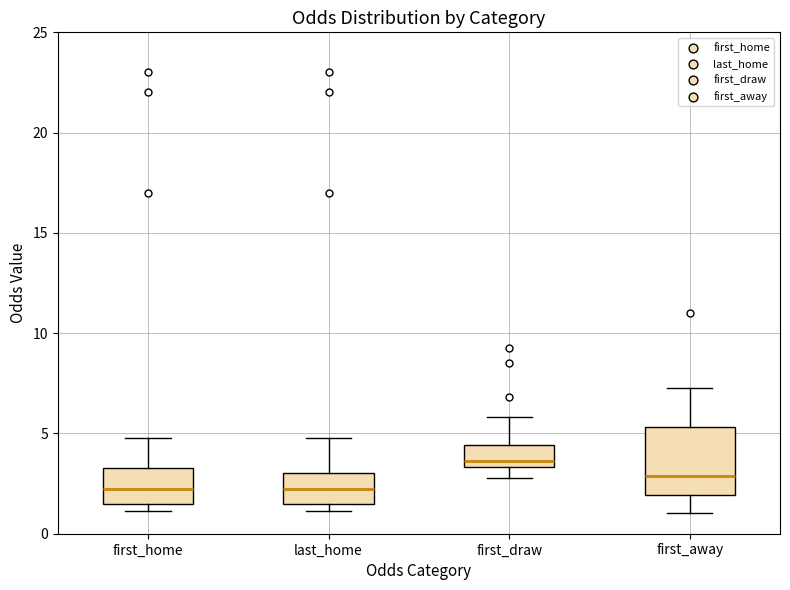

Which box is the tallest, from its lower edge to its upper edge?

first_away